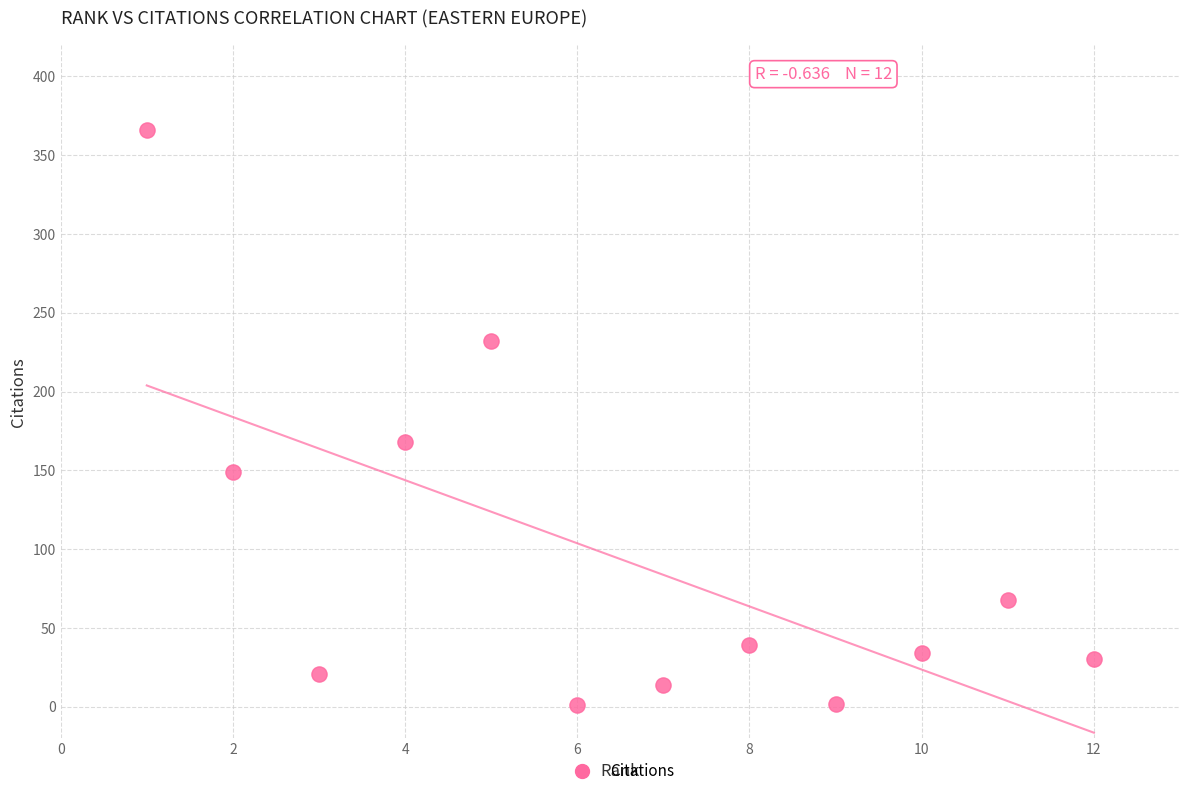

What is the range of Y values (max minus min)?

365